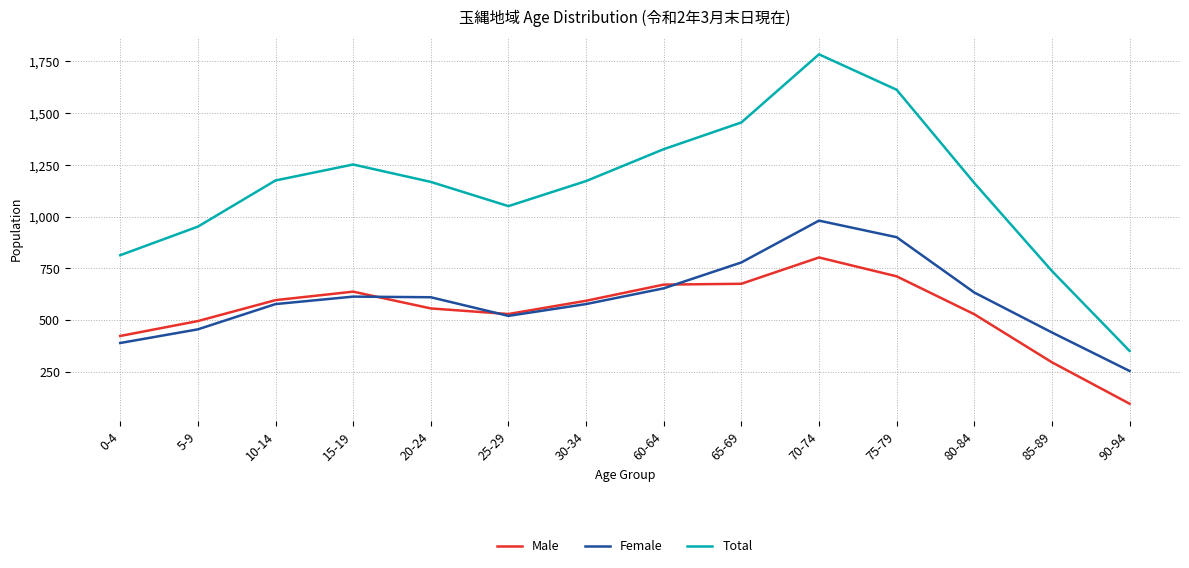

At which label is Male closest to 450?

0-4